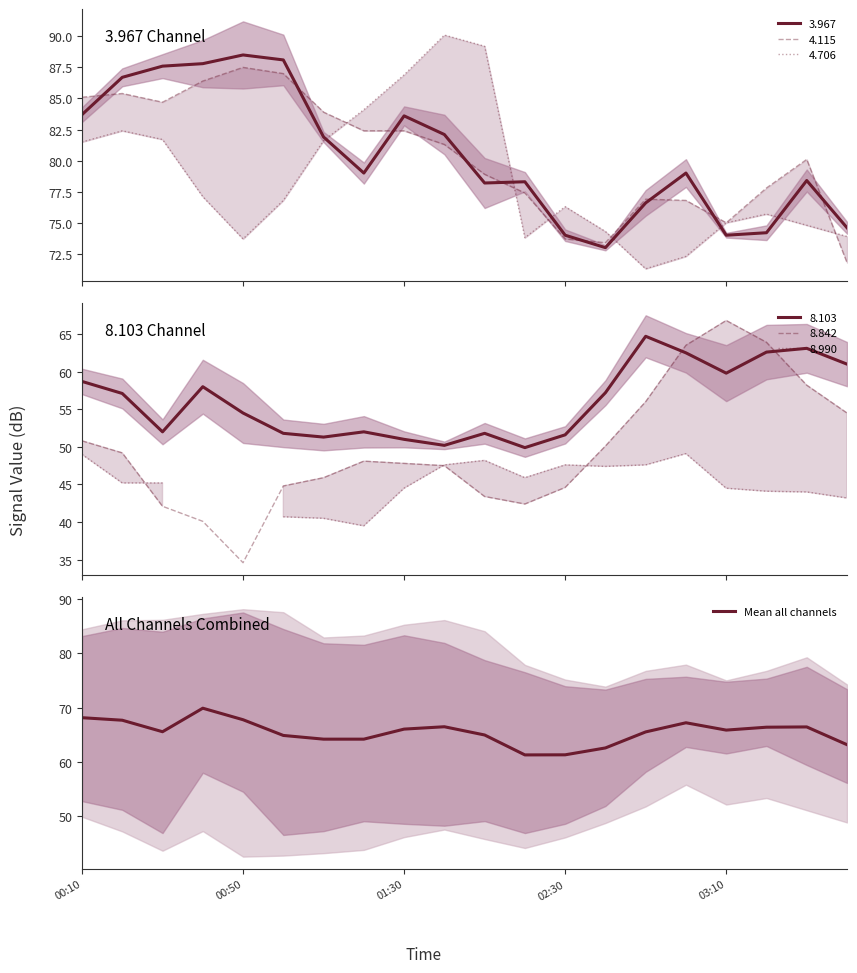

What is the average value?

65.5